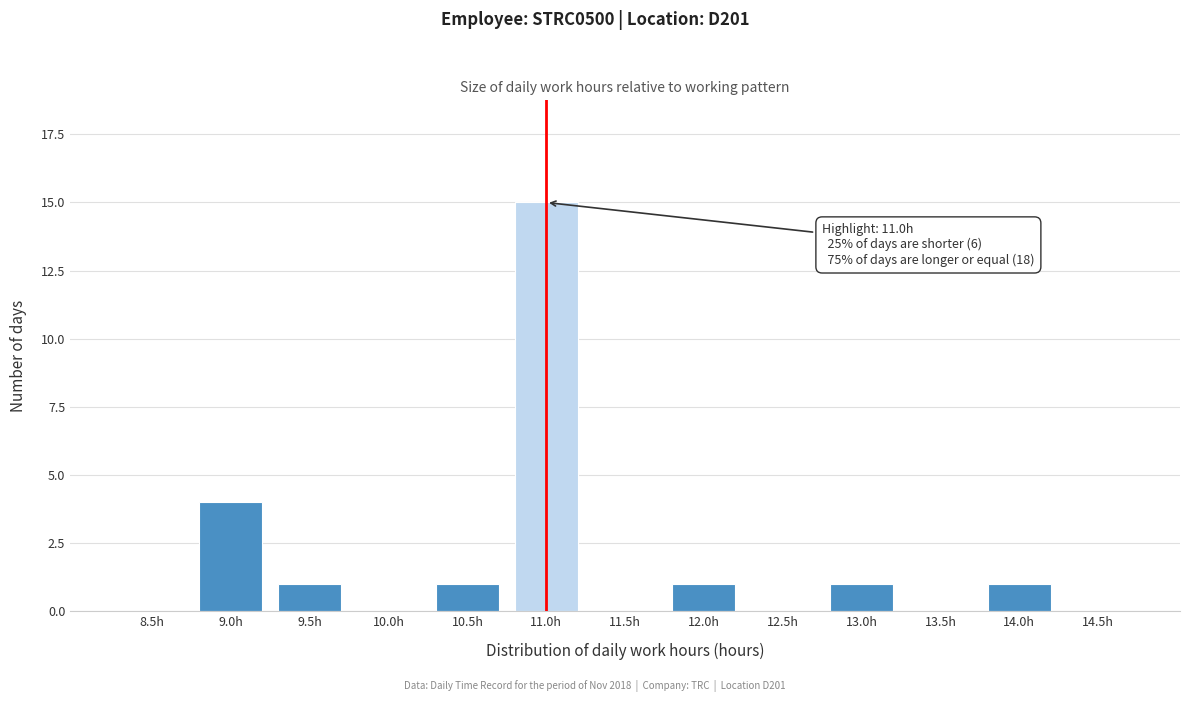

Reading left to right, what are all the values shown in this chart?

8.5h=0	9.0h=4	9.5h=1	10.0h=0	10.5h=1	11.0h=15	11.5h=0	12.0h=1	12.5h=0	13.0h=1	13.5h=0	14.0h=1	14.5h=0